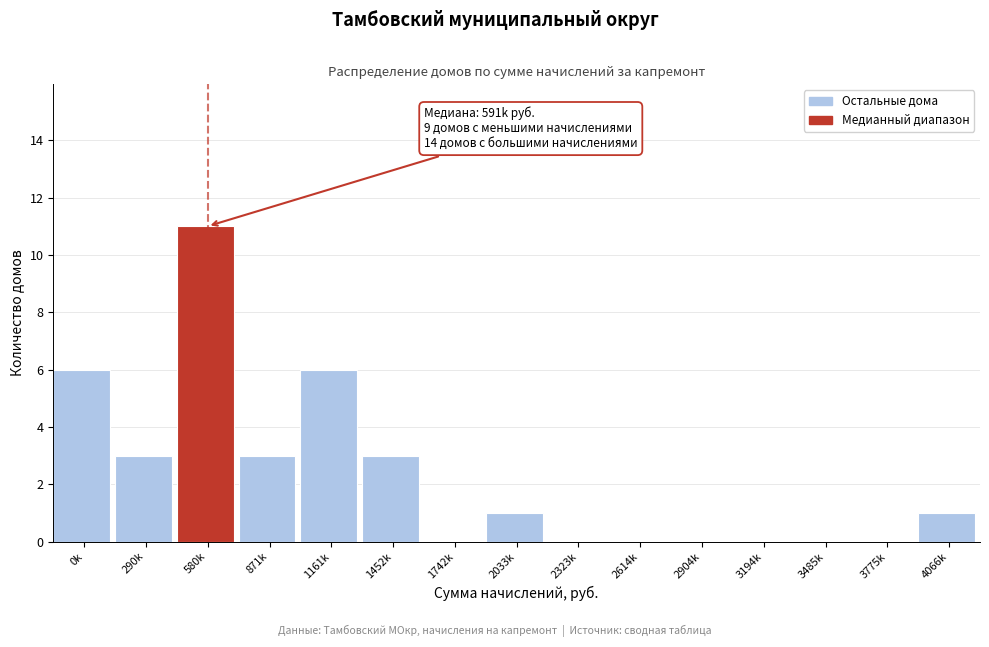

True or false: the data shows 3 at 871k.

True